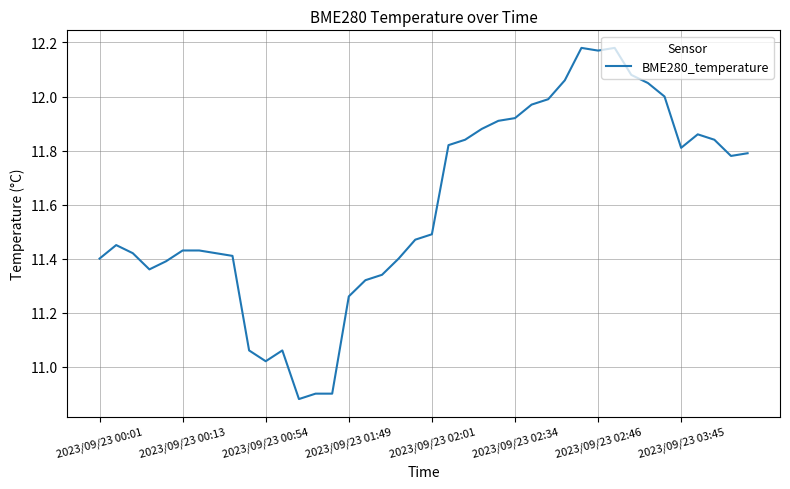

True or false: there are more than 1 points higher than both neighbors.

True